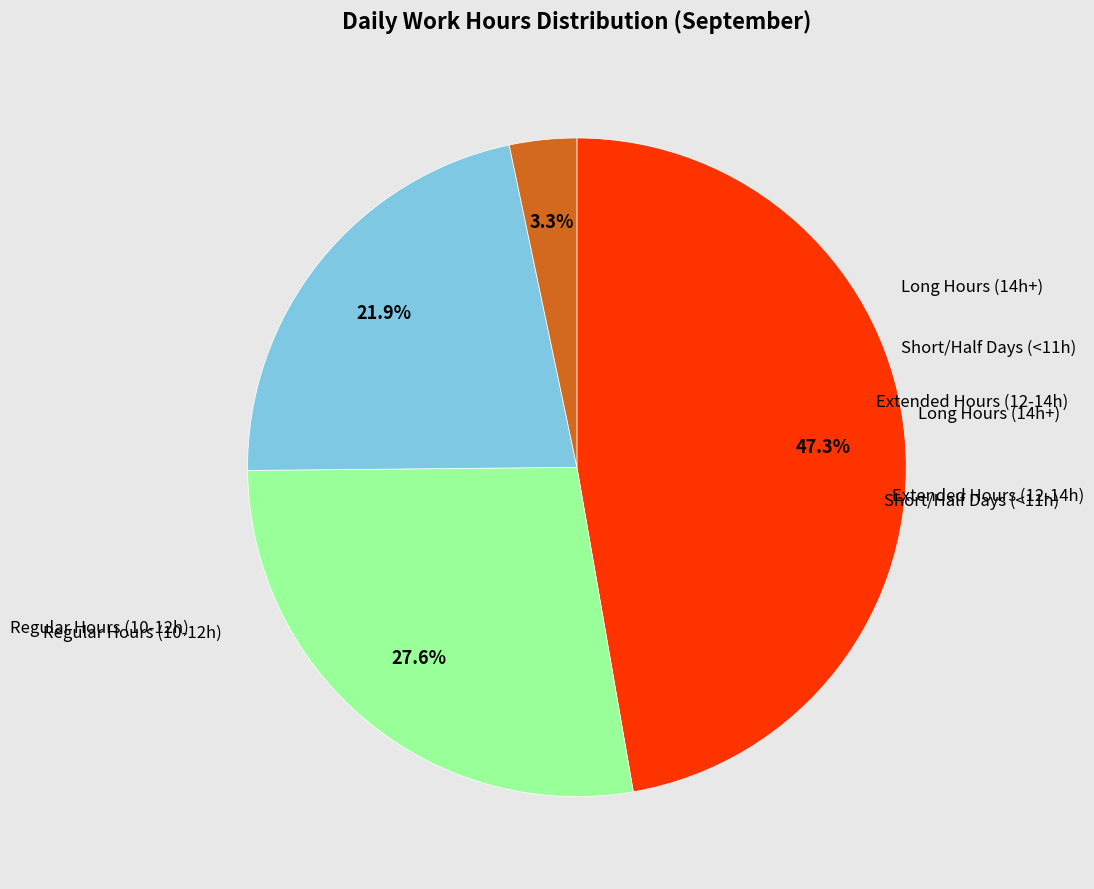

Does any single category account for the majority?

No